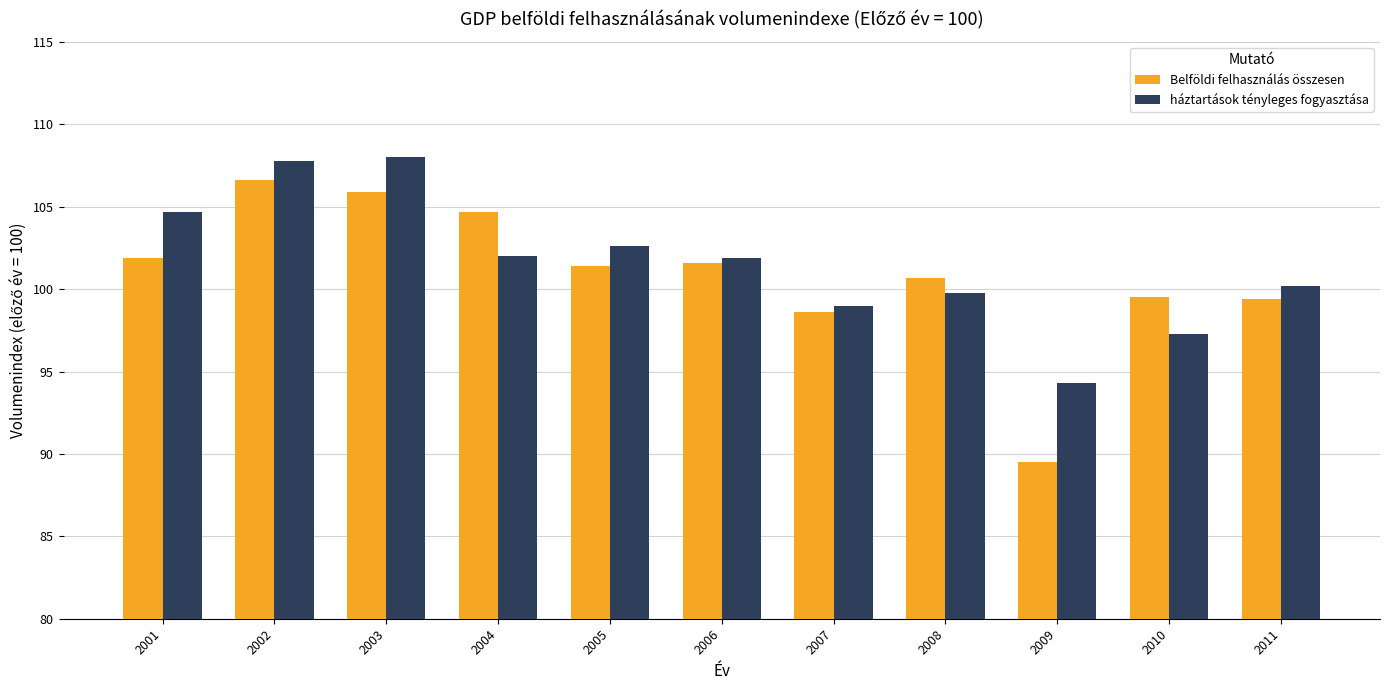

What is the average value of the háztartások tényleges fogyasztása series?

101.6